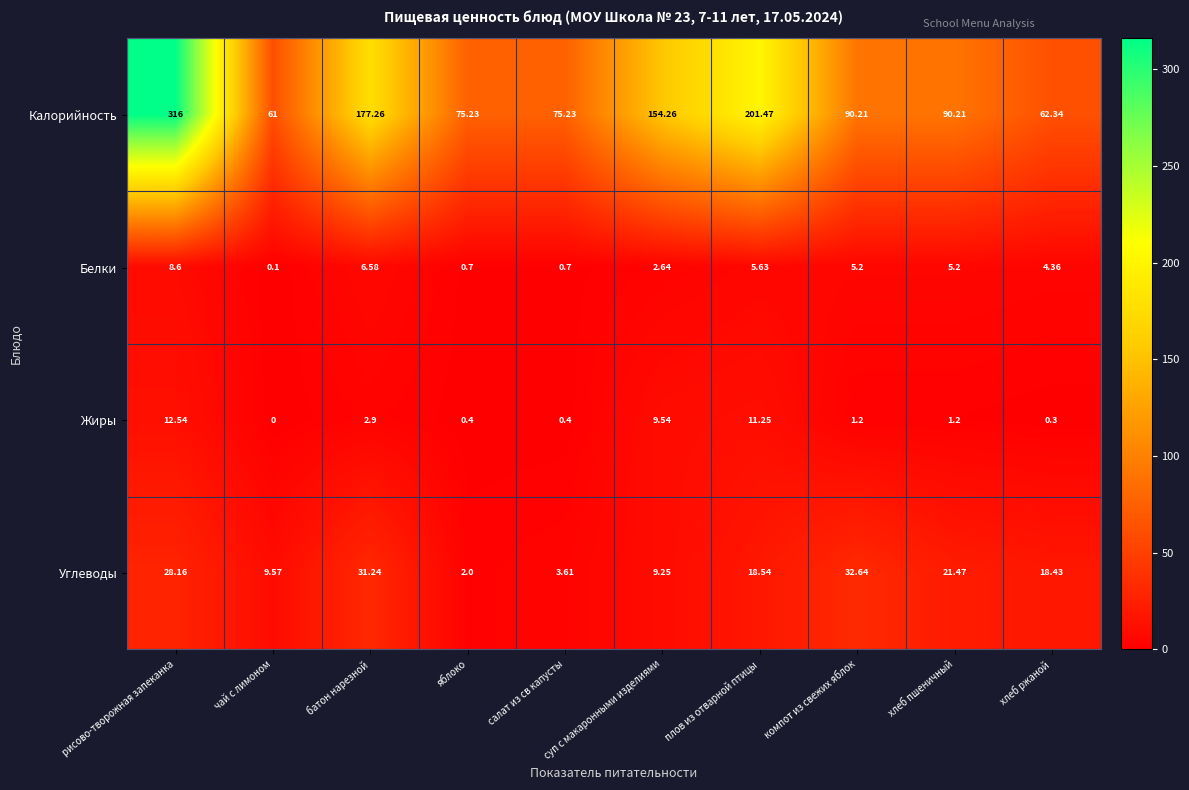

Which category has the lowest value across all series?

чай с лимоном